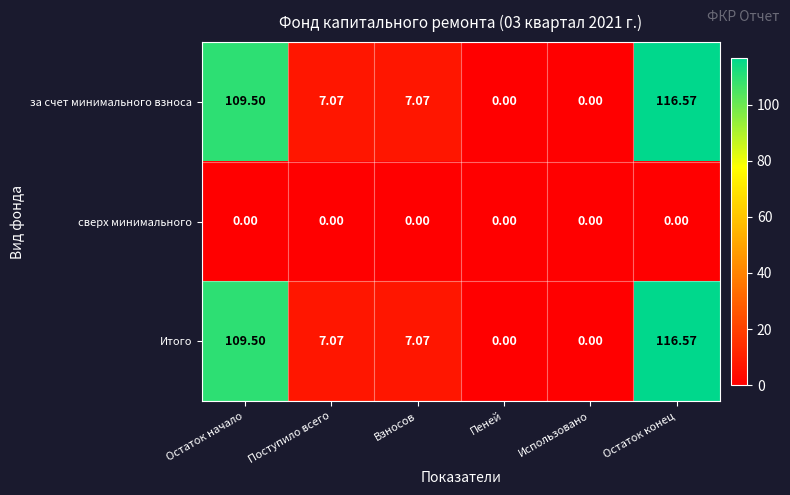

At which label does за счет минимального взноса first exceed 7?

Остаток начало